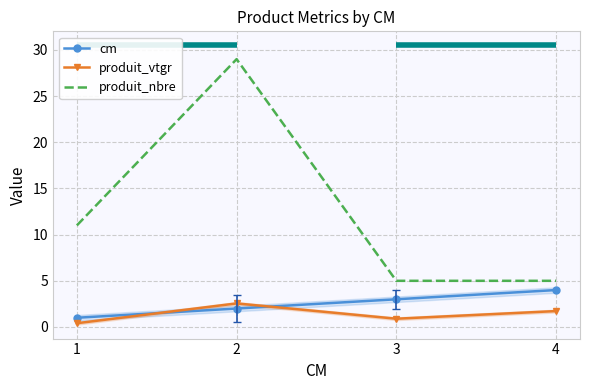

What is the sum of the cm values at 2 and 1?

3.0